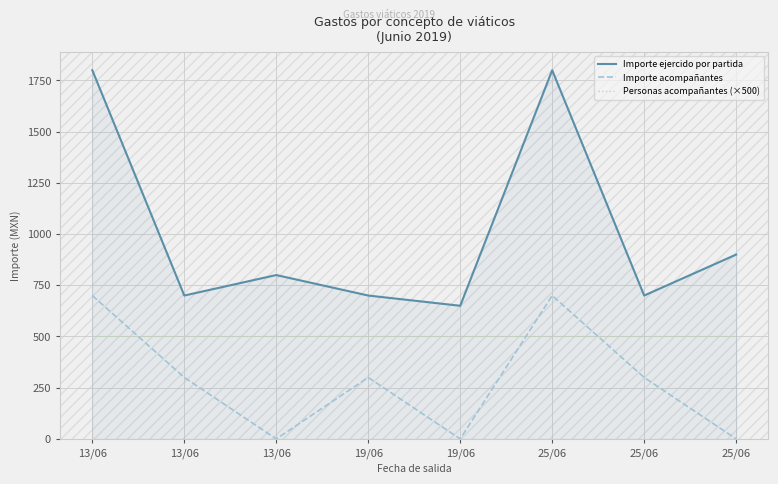

What are all the series names shown in the legend?

Importe ejercido por partida, Importe acompañantes, Personas acompañantes (×500)